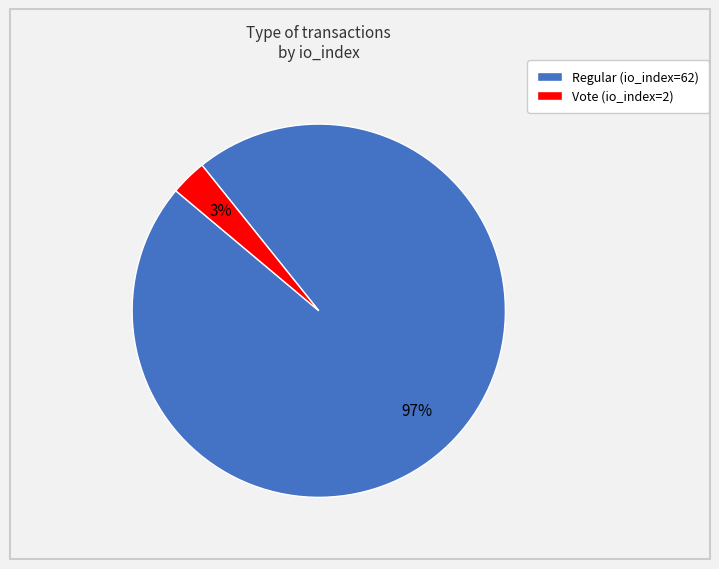

How many slices are in this pie chart?

2